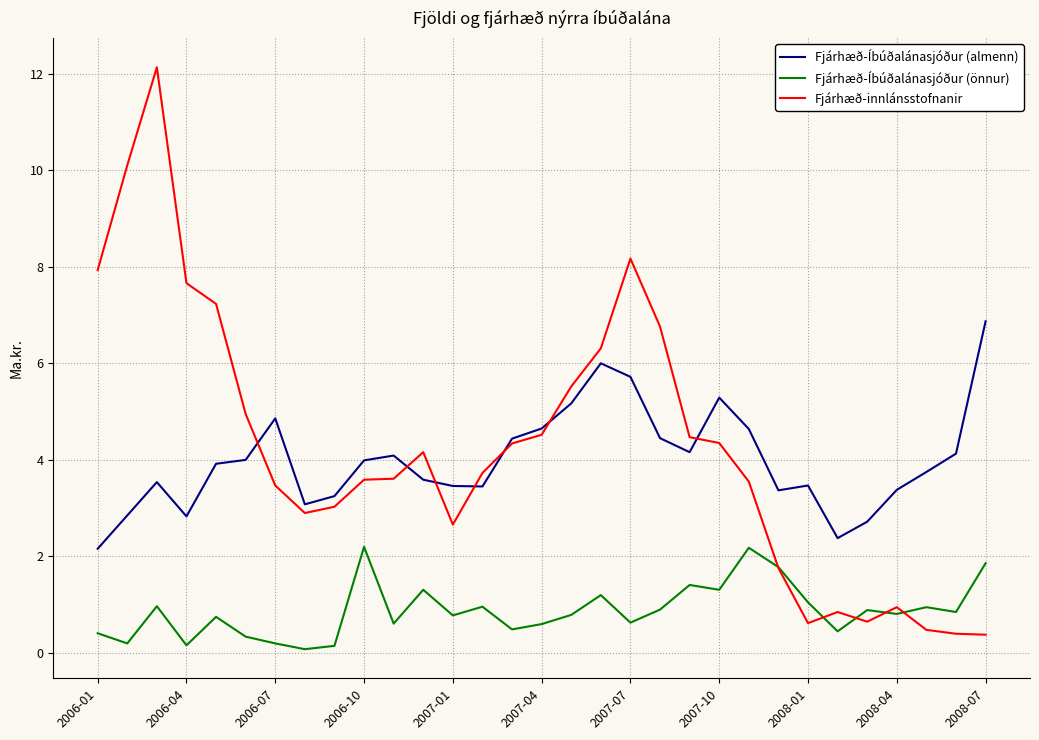

Rank the series by their maximum value, from lowest to highest.

Fjárhæð-Íbúðalánasjóður (önnur), Fjárhæð-Íbúðalánasjóður (almenn), Fjárhæð-innlánsstofnanir